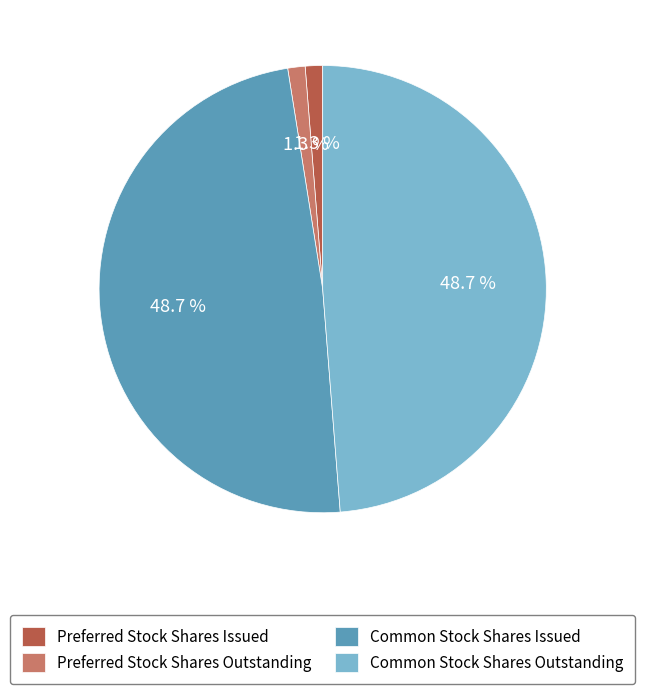

To the nearest percent, what is the combined percentage of Common Stock Shares Issued and Common Stock Shares Outstanding?

97%